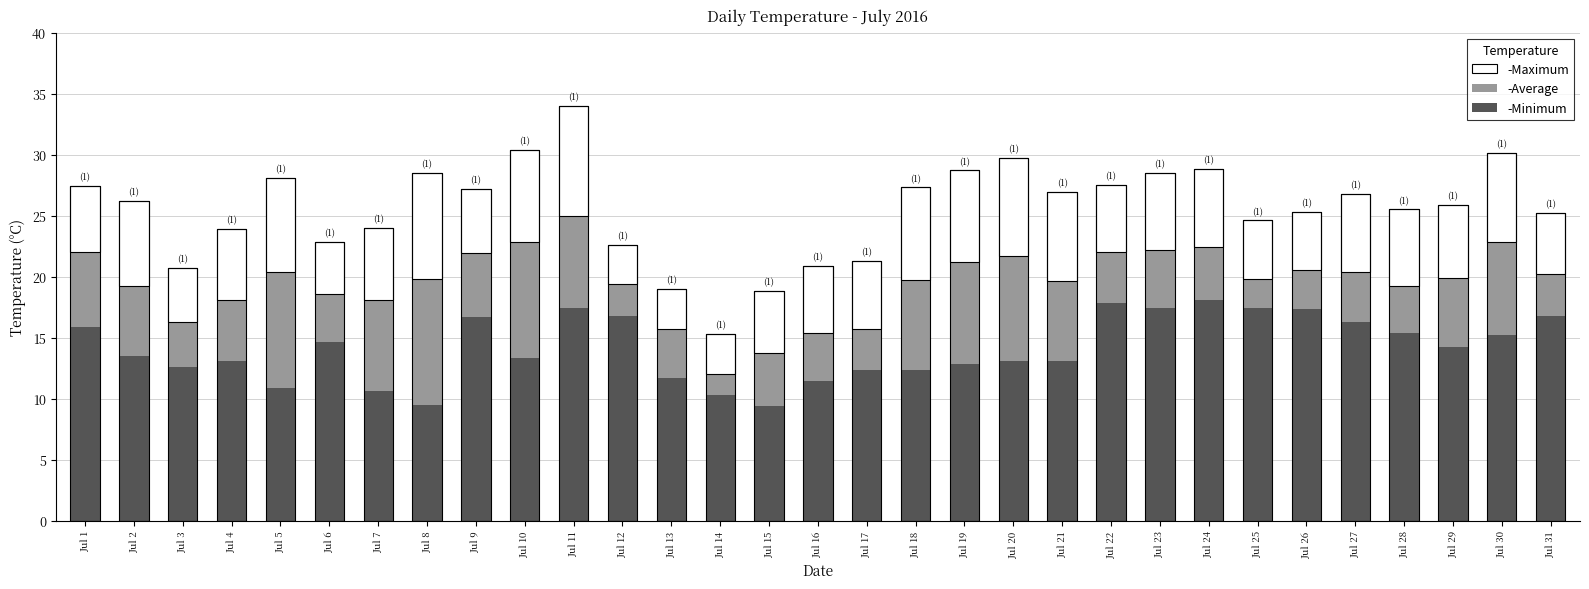

What is the value of the -Maximum bar at the 10th from the left?

7.6